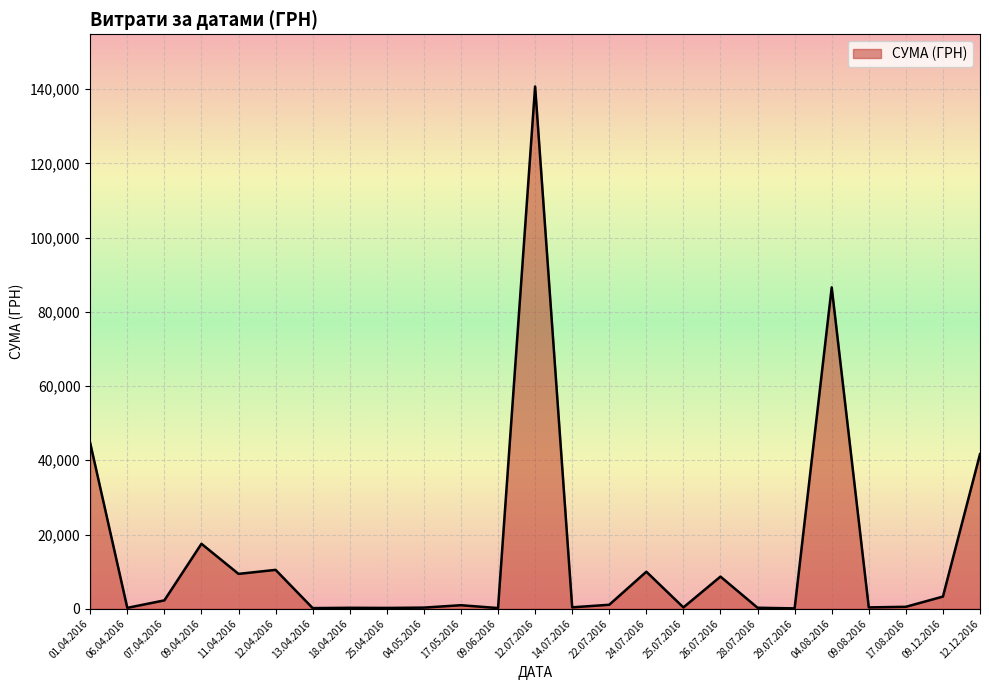

The value at 12.04.2016 is 10475.5. True or false?

True